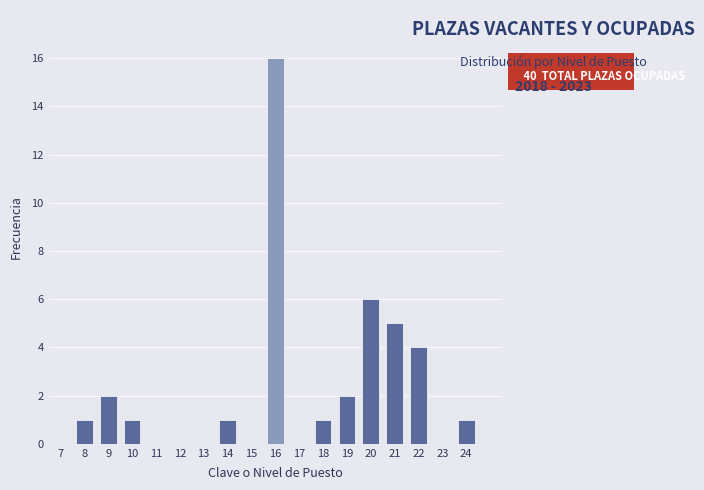

Reading right to left, extract all data points from this chart.

24=1	23=0	22=4	21=5	20=6	19=2	18=1	17=0	16=16	15=0	14=1	13=0	12=0	11=0	10=1	9=2	8=1	7=0